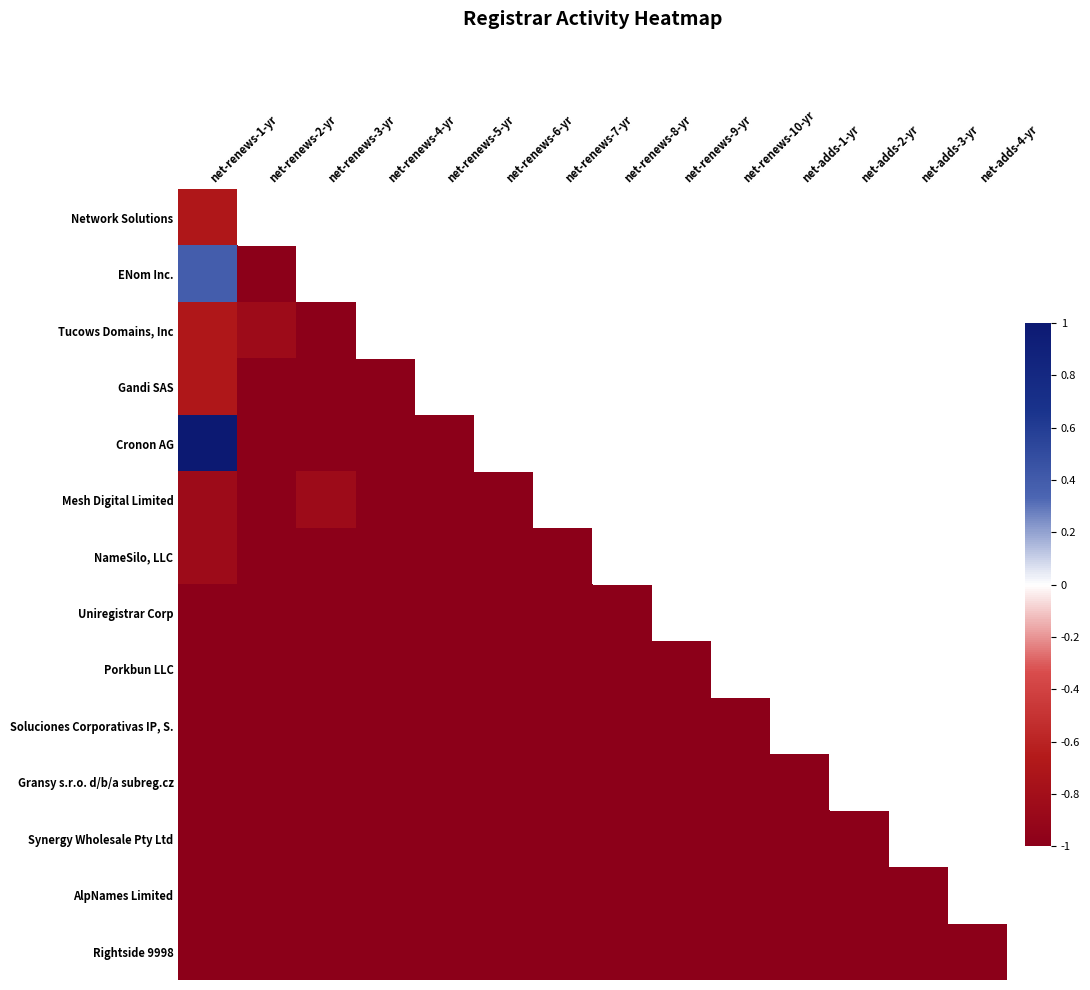

Reading left to right, extract all data points from this chart.

Network Solutions: net-renews-1-yr=-0.7	net-renews-2-yr=-1.0	net-renews-3-yr=-1.0	net-renews-4-yr=-1.0	net-renews-5-yr=-1.0	net-renews-6-yr=-1.0	net-renews-7-yr=-1.0	net-renews-8-yr=-1.0	net-renews-9-yr=-1.0	net-renews-10-yr=-1.0	net-adds-1-yr=-1.0	net-adds-2-yr=-1.0	net-adds-3-yr=-1.0	net-adds-4-yr=-1.0
ENom Inc.: net-renews-1-yr=0.4	net-renews-2-yr=-1.0	net-renews-3-yr=-1.0	net-renews-4-yr=-0.8	net-renews-5-yr=-1.0	net-renews-6-yr=-1.0	net-renews-7-yr=-1.0	net-renews-8-yr=-1.0	net-renews-9-yr=-1.0	net-renews-10-yr=-1.0	net-adds-1-yr=-1.0	net-adds-2-yr=-1.0	net-adds-3-yr=-1.0	net-adds-4-yr=-1.0
Tucows Domains, Inc: net-renews-1-yr=-0.7	net-renews-2-yr=-0.8	net-renews-3-yr=-1.0	net-renews-4-yr=-1.0	net-renews-5-yr=-1.0	net-renews-6-yr=-1.0	net-renews-7-yr=-1.0	net-renews-8-yr=-1.0	net-renews-9-yr=-1.0	net-renews-10-yr=-1.0	net-adds-1-yr=-1.0	net-adds-2-yr=-1.0	net-adds-3-yr=-1.0	net-adds-4-yr=-1.0
Gandi SAS: net-renews-1-yr=-0.7	net-renews-2-yr=-1.0	net-renews-3-yr=-1.0	net-renews-4-yr=-1.0	net-renews-5-yr=-1.0	net-renews-6-yr=-1.0	net-renews-7-yr=-1.0	net-renews-8-yr=-1.0	net-renews-9-yr=-1.0	net-renews-10-yr=-1.0	net-adds-1-yr=-1.0	net-adds-2-yr=-1.0	net-adds-3-yr=-1.0	net-adds-4-yr=-1.0
Cronon AG: net-renews-1-yr=1.0	net-renews-2-yr=-1.0	net-renews-3-yr=-1.0	net-renews-4-yr=-1.0	net-renews-5-yr=-1.0	net-renews-6-yr=-1.0	net-renews-7-yr=-1.0	net-renews-8-yr=-1.0	net-renews-9-yr=-1.0	net-renews-10-yr=-1.0	net-adds-1-yr=-1.0	net-adds-2-yr=-1.0	net-adds-3-yr=-1.0	net-adds-4-yr=-1.0
Mesh Digital Limited: net-renews-1-yr=-0.8	net-renews-2-yr=-1.0	net-renews-3-yr=-0.8	net-renews-4-yr=-1.0	net-renews-5-yr=-1.0	net-renews-6-yr=-1.0	net-renews-7-yr=-1.0	net-renews-8-yr=-1.0	net-renews-9-yr=-1.0	net-renews-10-yr=-1.0	net-adds-1-yr=-1.0	net-adds-2-yr=-1.0	net-adds-3-yr=-1.0	net-adds-4-yr=-1.0
NameSilo, LLC: net-renews-1-yr=-0.8	net-renews-2-yr=-1.0	net-renews-3-yr=-1.0	net-renews-4-yr=-1.0	net-renews-5-yr=-1.0	net-renews-6-yr=-1.0	net-renews-7-yr=-1.0	net-renews-8-yr=-1.0	net-renews-9-yr=-1.0	net-renews-10-yr=-1.0	net-adds-1-yr=-1.0	net-adds-2-yr=-1.0	net-adds-3-yr=-1.0	net-adds-4-yr=-1.0
Uniregistrar Corp: net-renews-1-yr=-1.0	net-renews-2-yr=-1.0	net-renews-3-yr=-1.0	net-renews-4-yr=-1.0	net-renews-5-yr=-1.0	net-renews-6-yr=-1.0	net-renews-7-yr=-1.0	net-renews-8-yr=-1.0	net-renews-9-yr=-1.0	net-renews-10-yr=-1.0	net-adds-1-yr=-1.0	net-adds-2-yr=-1.0	net-adds-3-yr=-1.0	net-adds-4-yr=-1.0
Porkbun LLC: net-renews-1-yr=-1.0	net-renews-2-yr=-1.0	net-renews-3-yr=-1.0	net-renews-4-yr=-1.0	net-renews-5-yr=-1.0	net-renews-6-yr=-1.0	net-renews-7-yr=-1.0	net-renews-8-yr=-1.0	net-renews-9-yr=-1.0	net-renews-10-yr=-1.0	net-adds-1-yr=-1.0	net-adds-2-yr=-1.0	net-adds-3-yr=-1.0	net-adds-4-yr=-1.0
Soluciones Corporativas IP, S.: net-renews-1-yr=-1.0	net-renews-2-yr=-1.0	net-renews-3-yr=-1.0	net-renews-4-yr=-1.0	net-renews-5-yr=-1.0	net-renews-6-yr=-1.0	net-renews-7-yr=-1.0	net-renews-8-yr=-1.0	net-renews-9-yr=-1.0	net-renews-10-yr=-1.0	net-adds-1-yr=-1.0	net-adds-2-yr=-1.0	net-adds-3-yr=-1.0	net-adds-4-yr=-1.0
Gransy s.r.o. d/b/a subreg.cz: net-renews-1-yr=-1.0	net-renews-2-yr=-1.0	net-renews-3-yr=-1.0	net-renews-4-yr=-1.0	net-renews-5-yr=-1.0	net-renews-6-yr=-1.0	net-renews-7-yr=-1.0	net-renews-8-yr=-1.0	net-renews-9-yr=-1.0	net-renews-10-yr=-1.0	net-adds-1-yr=-1.0	net-adds-2-yr=-1.0	net-adds-3-yr=-1.0	net-adds-4-yr=-1.0
Synergy Wholesale Pty Ltd: net-renews-1-yr=-1.0	net-renews-2-yr=-1.0	net-renews-3-yr=-1.0	net-renews-4-yr=-1.0	net-renews-5-yr=-1.0	net-renews-6-yr=-1.0	net-renews-7-yr=-1.0	net-renews-8-yr=-1.0	net-renews-9-yr=-1.0	net-renews-10-yr=-1.0	net-adds-1-yr=-1.0	net-adds-2-yr=-1.0	net-adds-3-yr=-1.0	net-adds-4-yr=-1.0
AlpNames Limited: net-renews-1-yr=-1.0	net-renews-2-yr=-1.0	net-renews-3-yr=-1.0	net-renews-4-yr=-1.0	net-renews-5-yr=-1.0	net-renews-6-yr=-1.0	net-renews-7-yr=-1.0	net-renews-8-yr=-1.0	net-renews-9-yr=-1.0	net-renews-10-yr=-1.0	net-adds-1-yr=-1.0	net-adds-2-yr=-1.0	net-adds-3-yr=-1.0	net-adds-4-yr=-1.0
Rightside 9998: net-renews-1-yr=-1.0	net-renews-2-yr=-1.0	net-renews-3-yr=-1.0	net-renews-4-yr=-1.0	net-renews-5-yr=-1.0	net-renews-6-yr=-1.0	net-renews-7-yr=-1.0	net-renews-8-yr=-1.0	net-renews-9-yr=-1.0	net-renews-10-yr=-1.0	net-adds-1-yr=-1.0	net-adds-2-yr=-1.0	net-adds-3-yr=-1.0	net-adds-4-yr=-1.0